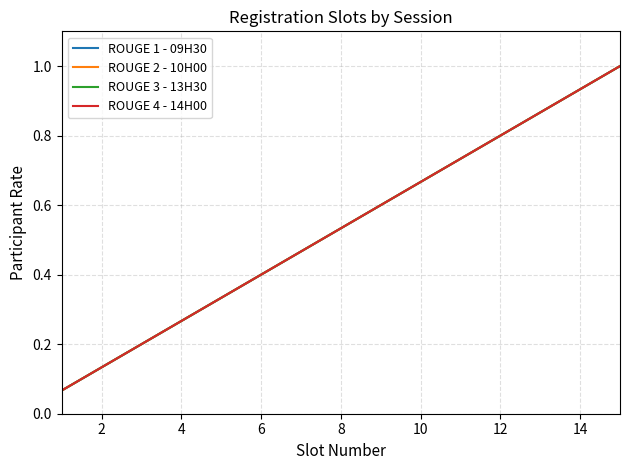

How many lines are shown in the chart?

4